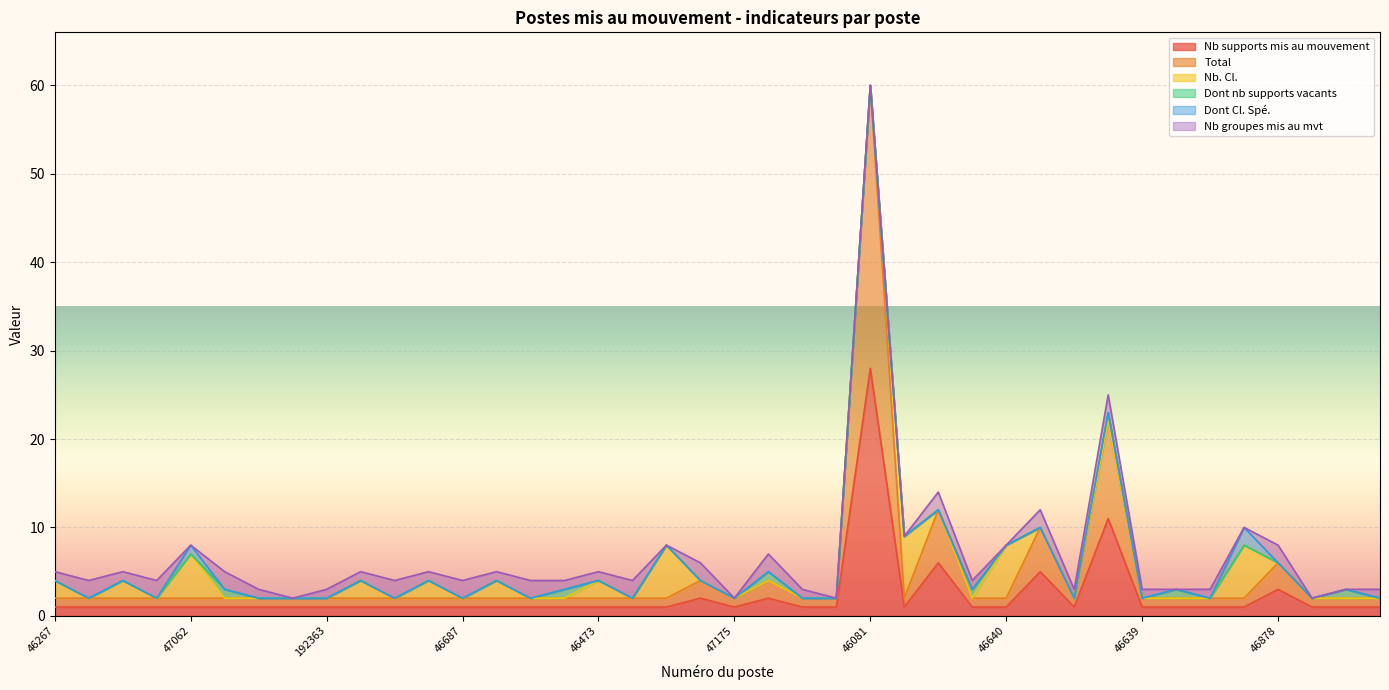

At which category is the sum across all series the highest?

46081